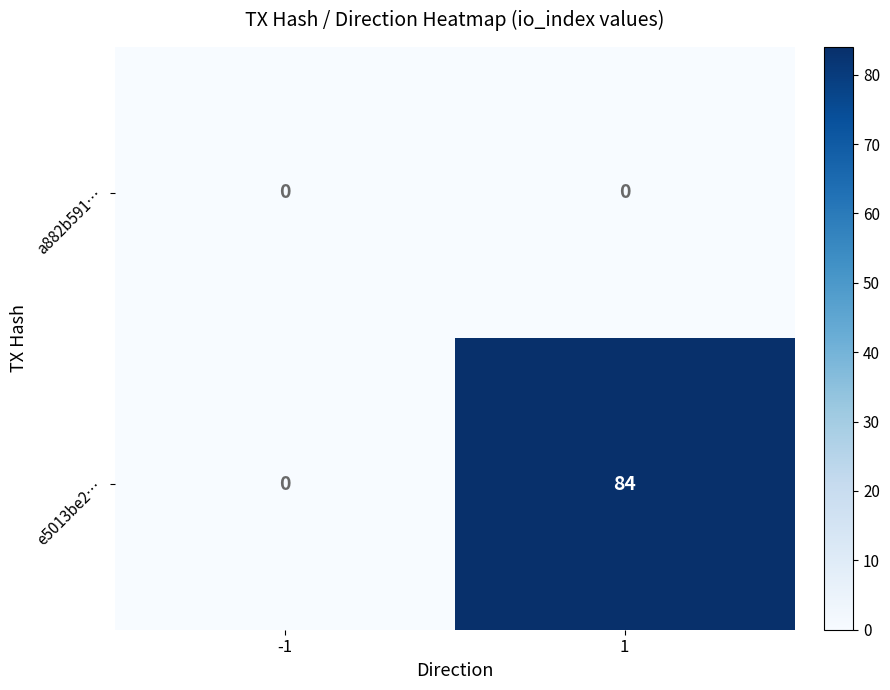

How many positive values does the e5013be2… series have?

1